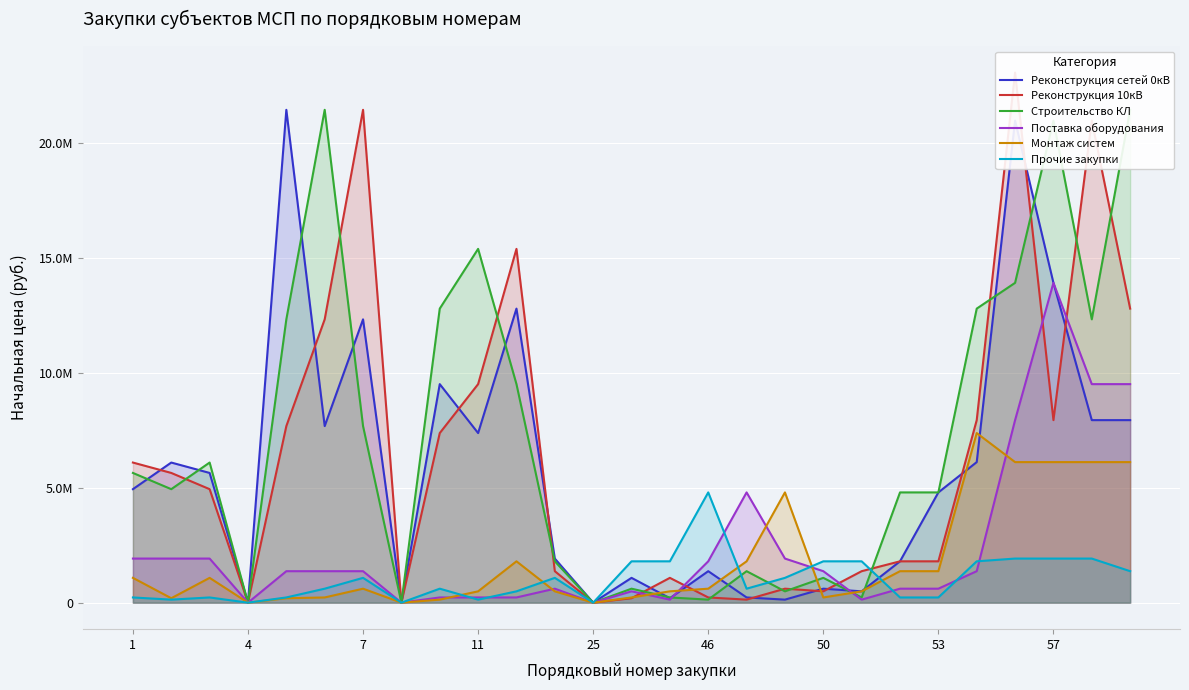

What is the value of the Реконструкция сетей 0кВ point at the 11th from the left?

12801526.8